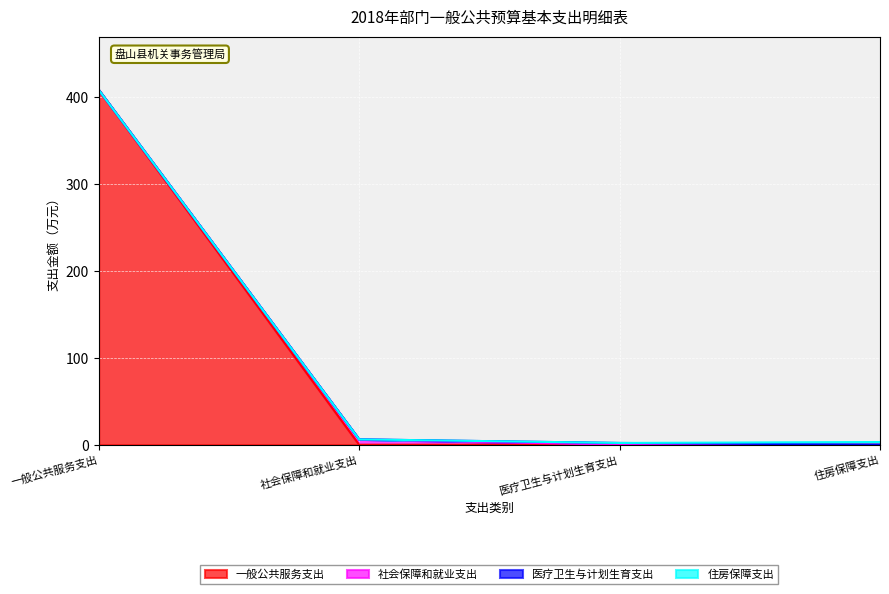

List the series in order of their peak value, highest first.

一般公共服务支出, 社会保障和就业支出, 住房保障支出, 医疗卫生与计划生育支出